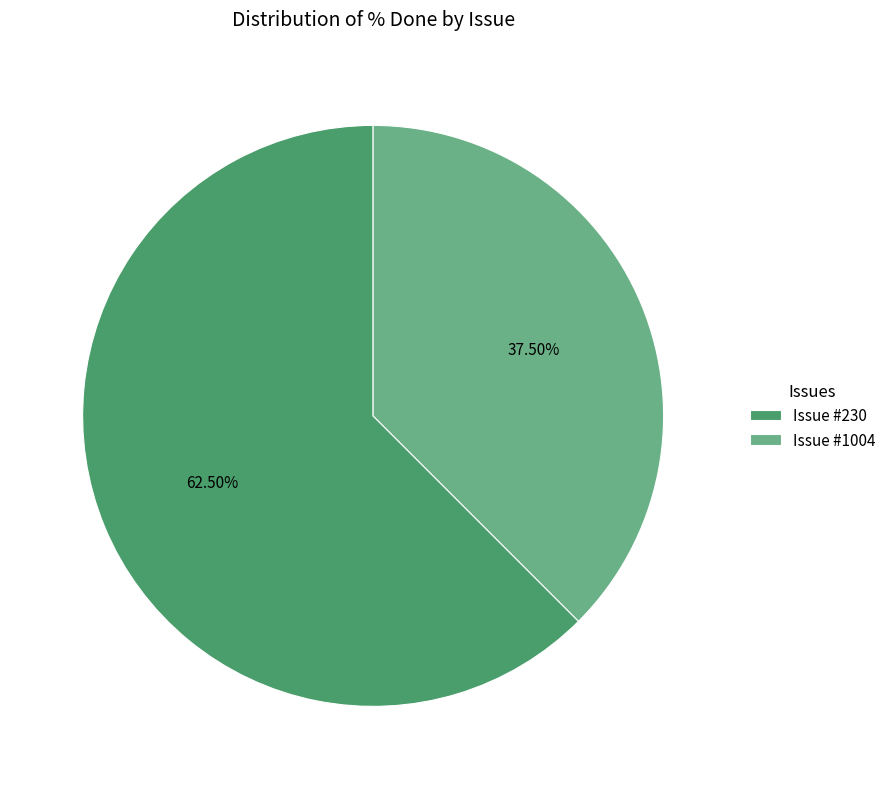

Which category accounts for the majority?

Issue #230